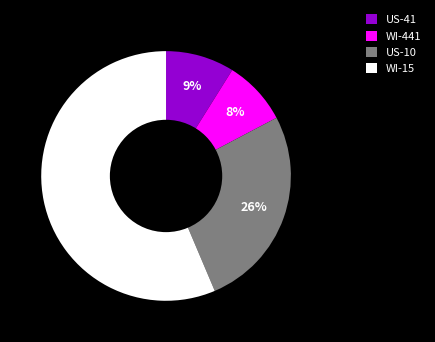

Which slice is the largest?

WI-15